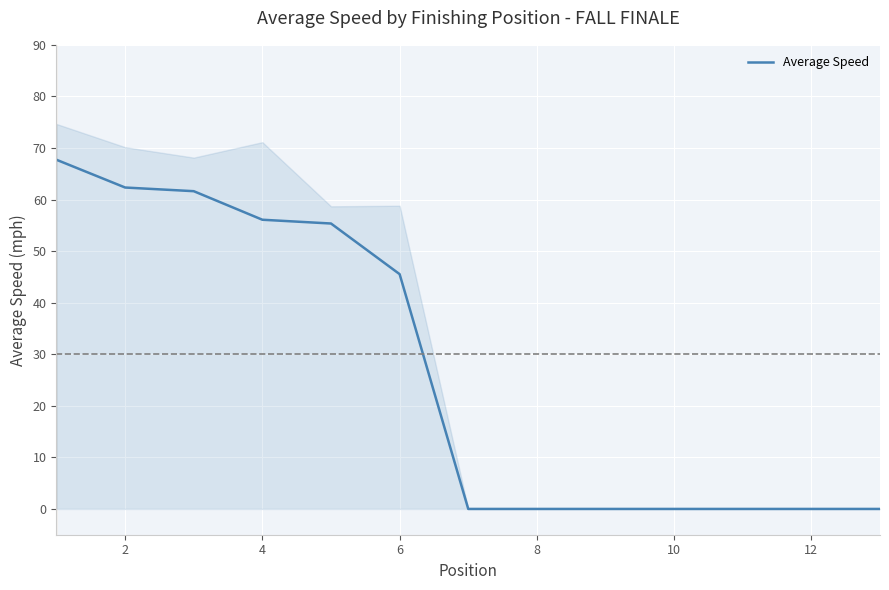

What is the highest value of the Average Speed series?

67.7